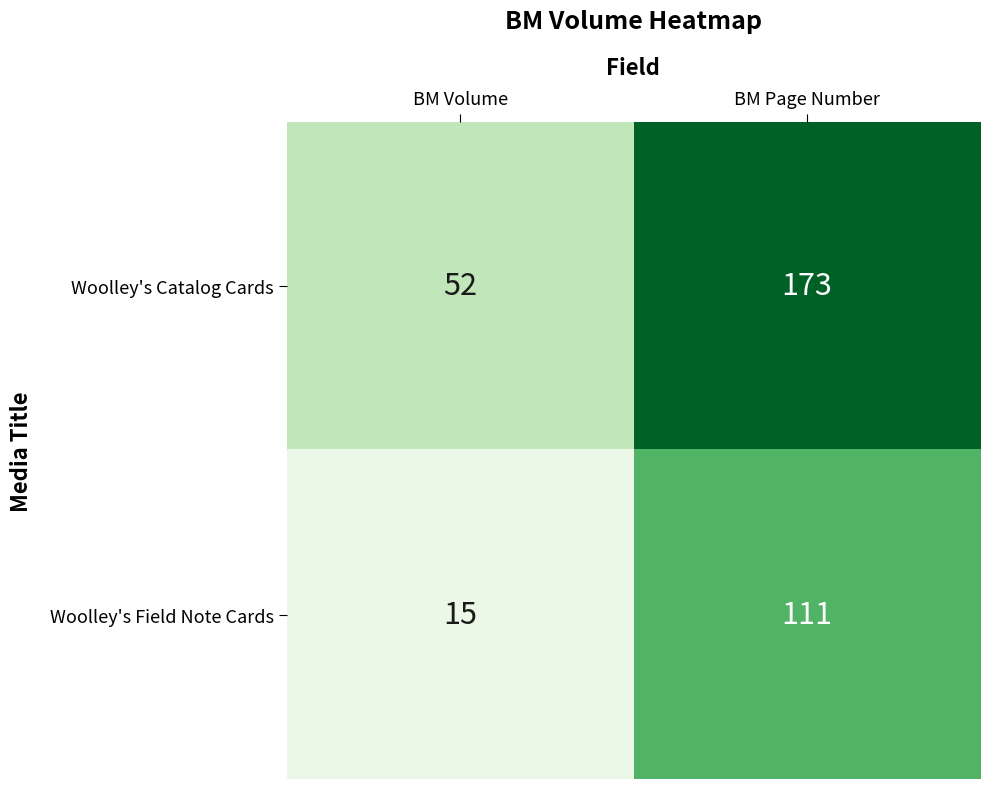

List the series in order of their overall mean, lowest first.

Woolley's Field Note Cards, Woolley's Catalog Cards